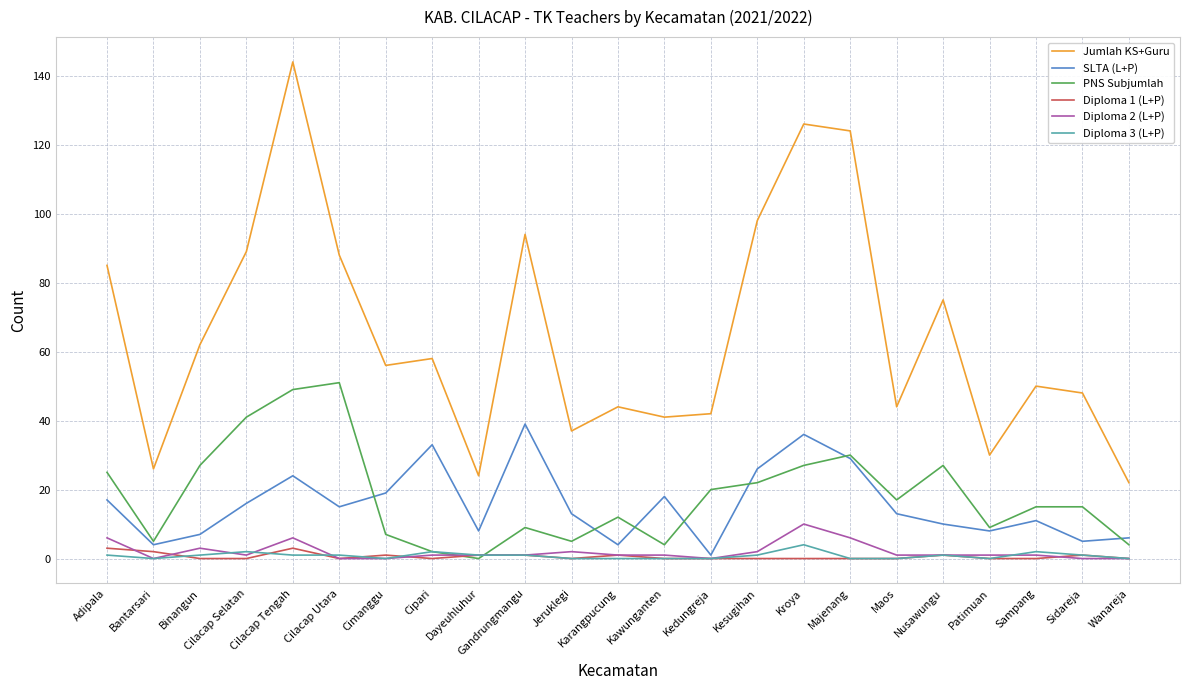

Which label corresponds to the largest value in the chart?

Cilacap Tengah